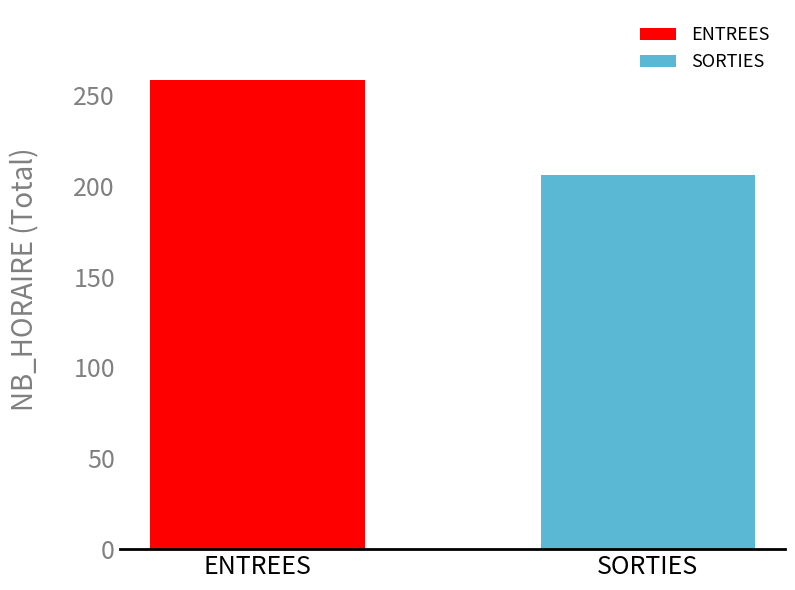

What is the average value?

232